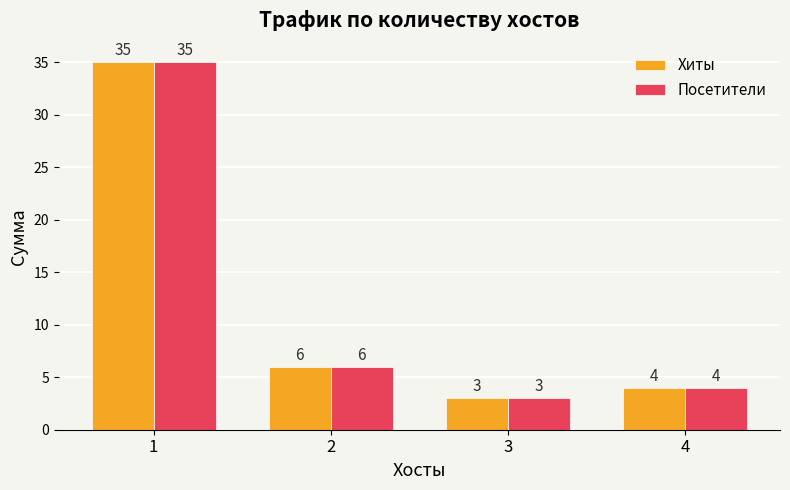

What is the sum of the Посетители values at 3 and 2?

9